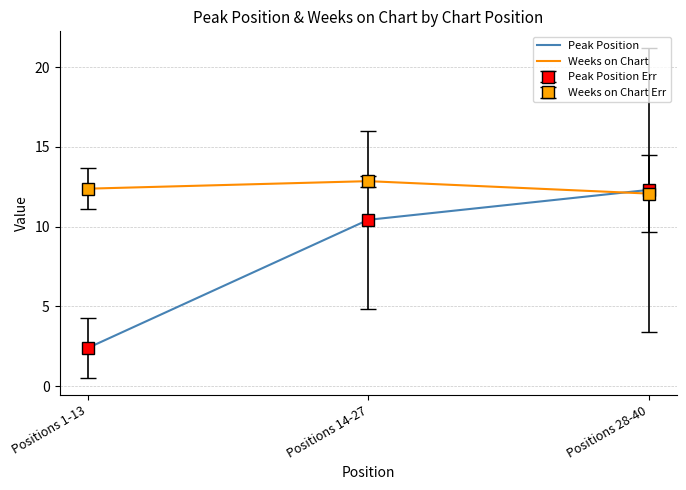

At which label does Peak Position reach its peak?

Positions 28-40